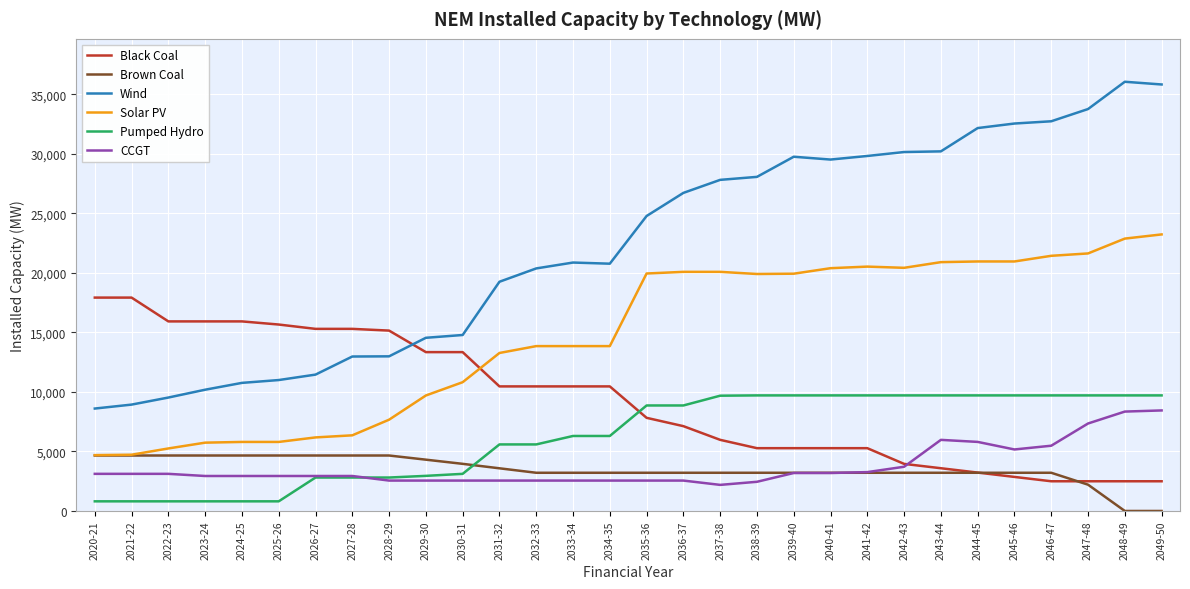

Which series has the largest total across all categories?

Wind